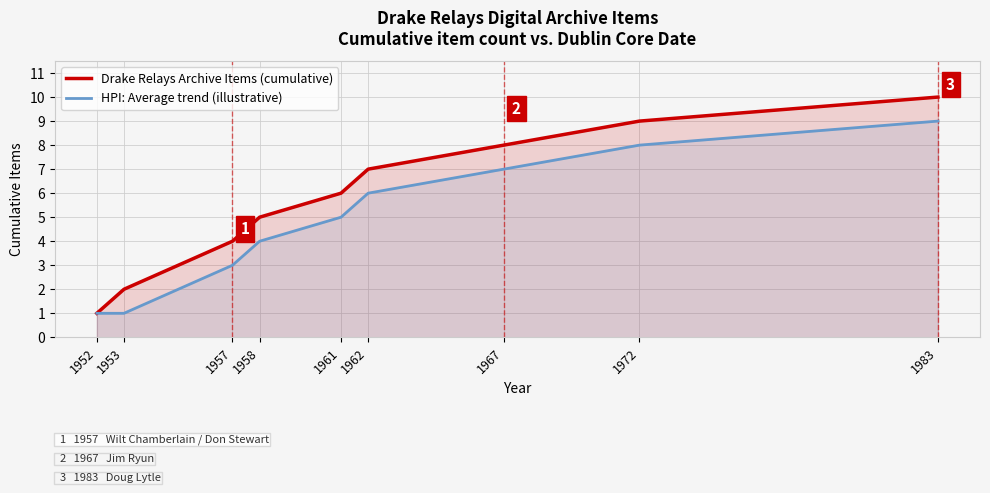

Reading left to right, list all the values displayed in this chart.

Drake Relays Archive Items (cumulative): 1	2	4	5	6	7	8	9	10
HPI: Average trend (illustrative): 1	1	3	4	5	6	7	8	9